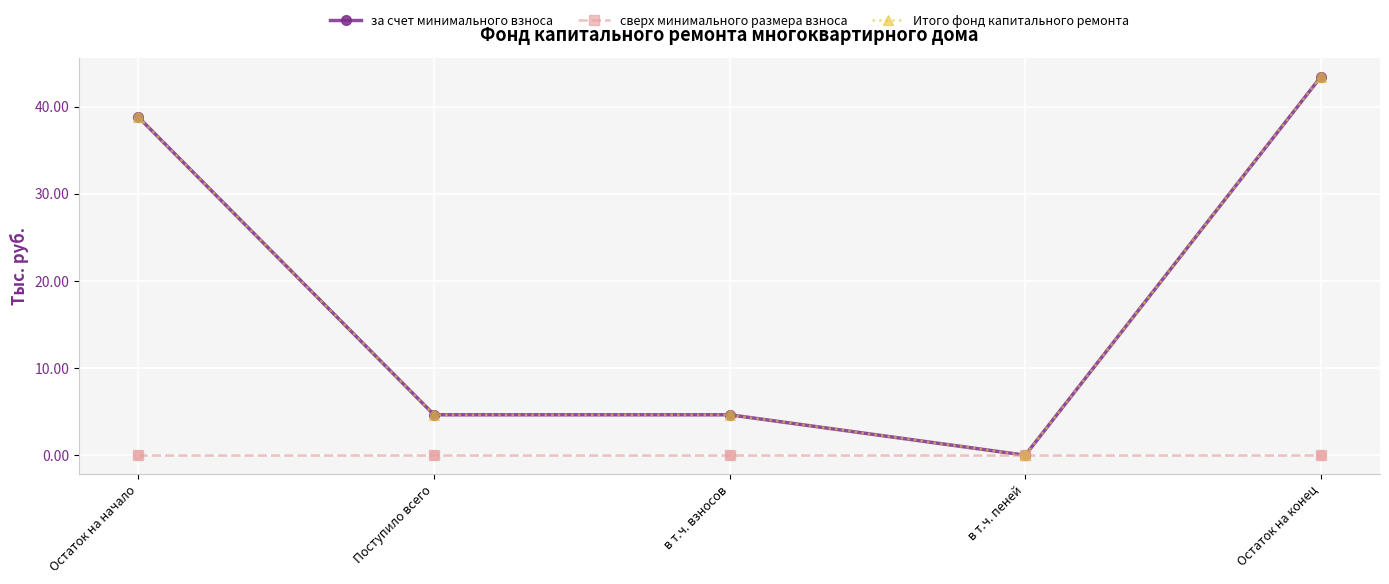

Is the value of за счет минимального взноса at Остаток на начало greater than the value of сверх минимального размера взноса at Поступило всего?

Yes